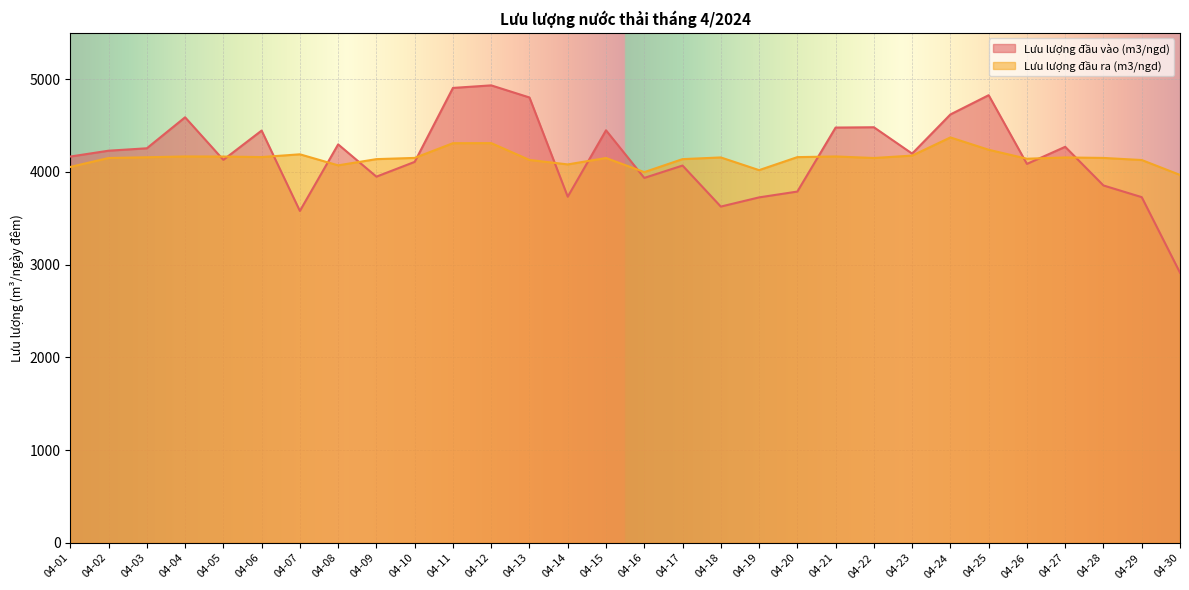

Rank the series at 04-13 from lowest to highest value.

Lưu lượng đầu ra (m3/ngd), Lưu lượng đầu vào (m3/ngd)